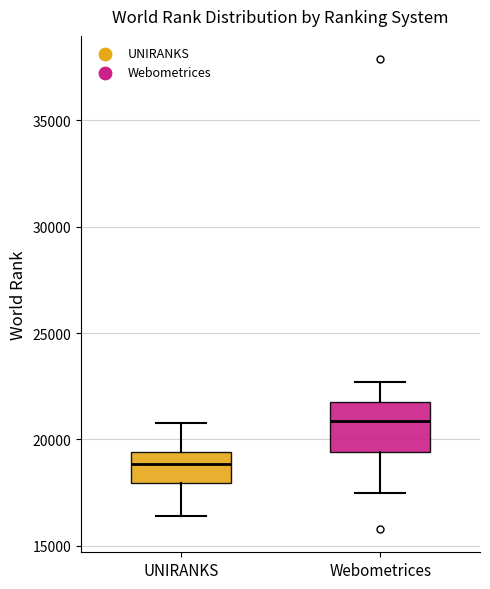

Reading left to right, read every box against the y-axis: the position of its median line, the range the box covers, and the ends of its whiskers. The values are not printed on the chart, so give them approximately, as read against the axis.

UNIRANKS: median 19000, box 18000 to 19500, whiskers 16500 to 21000
Webometrices: median 21000, box 19500 to 21500, whiskers 17500 to 22500